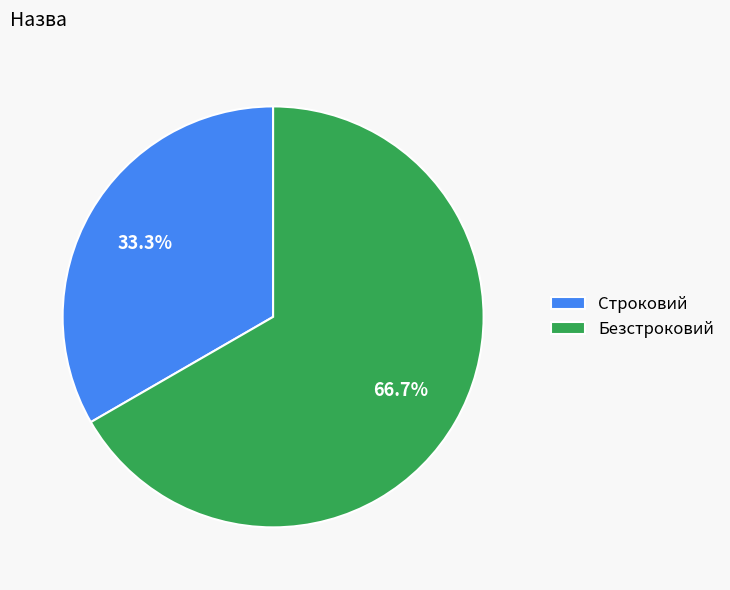

To the nearest percent, what percentage of the pie is Строковий?

33%